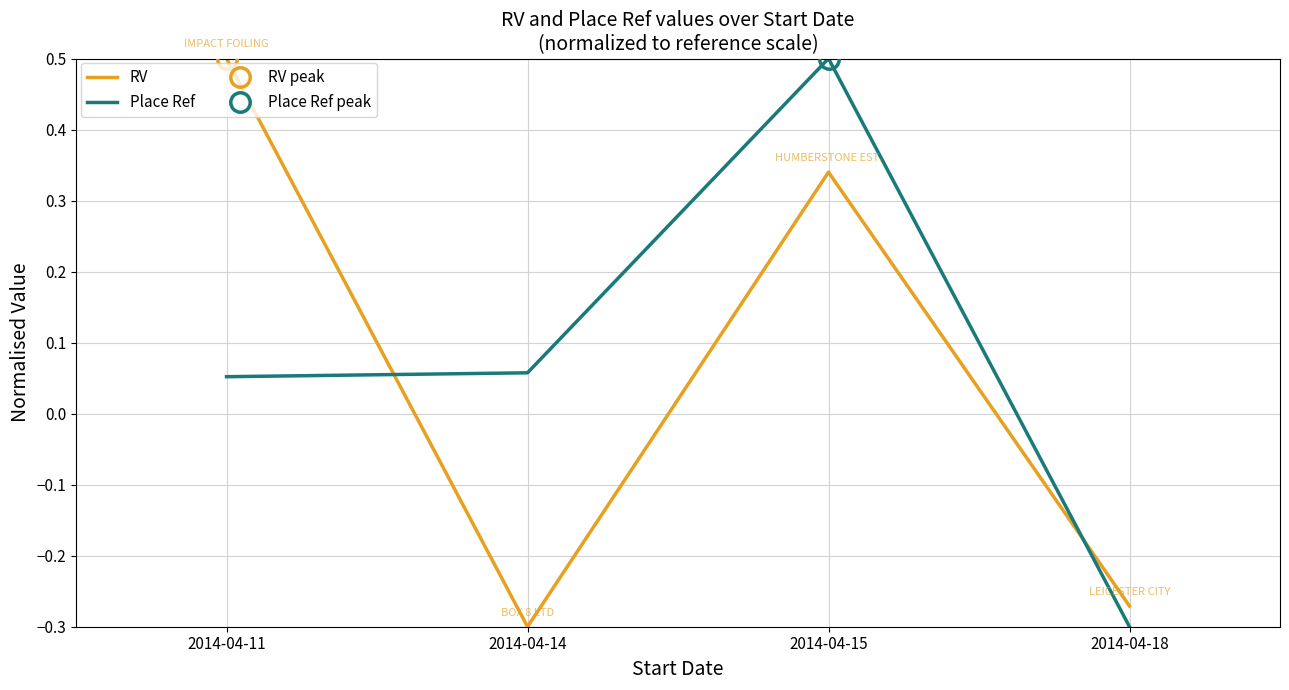

Is it true that RV equals -0.3 at 2014-04-18?

True